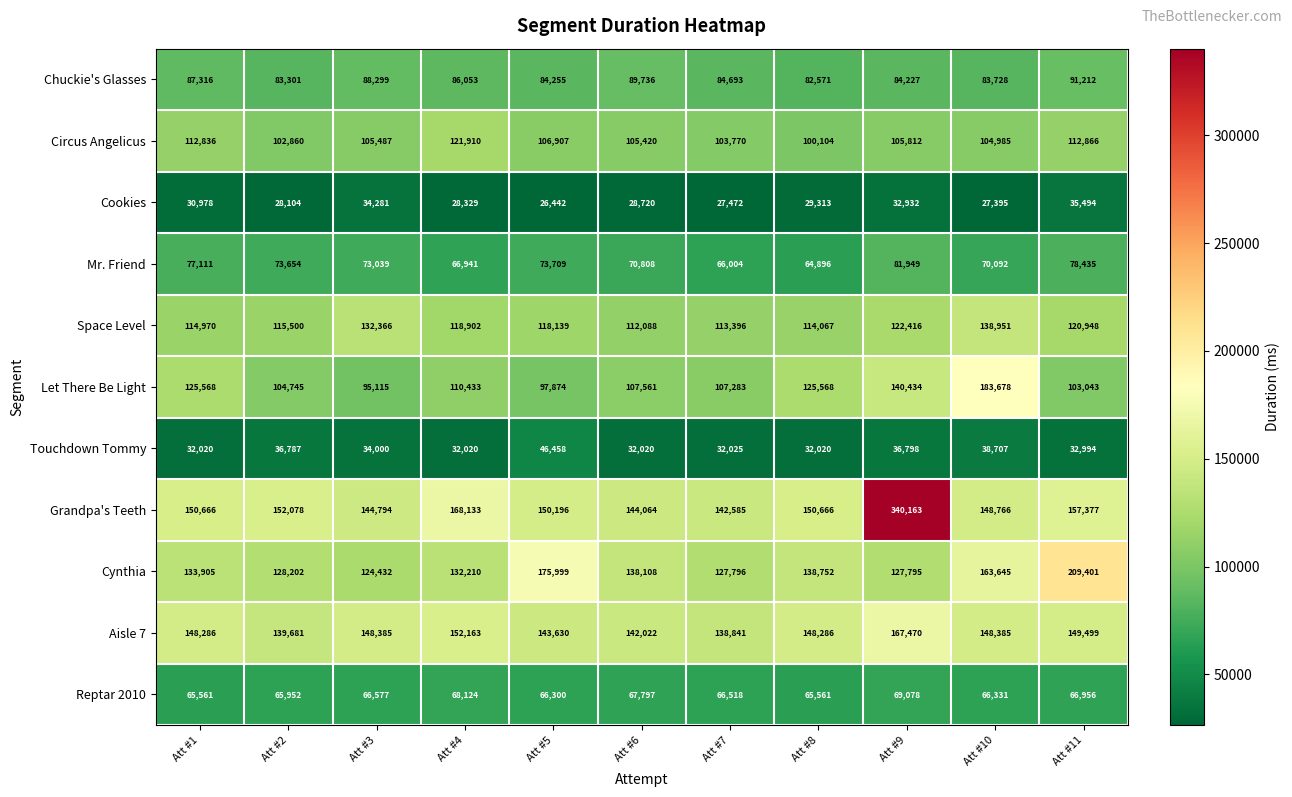

Which series has the largest range (max minus min)?

Grandpa's Teeth